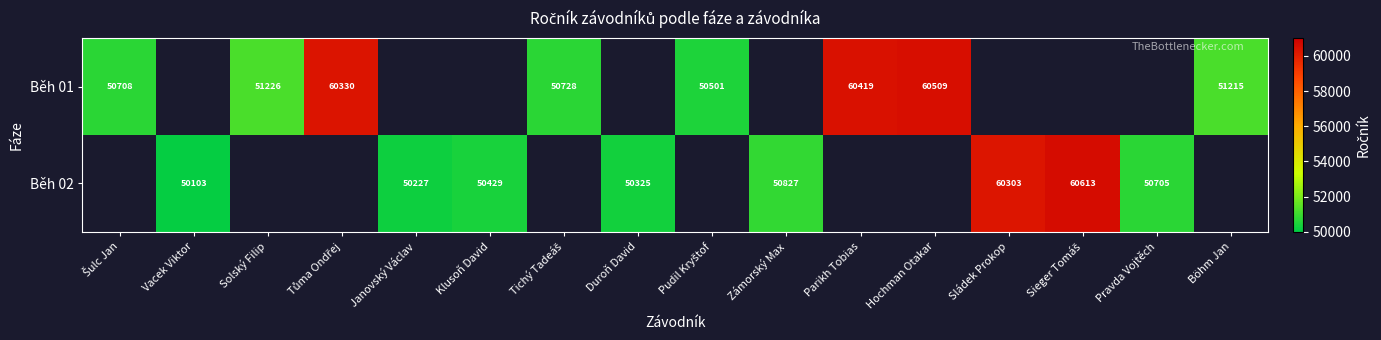

The Běh 02 series shows 89678 at Janovský Václav. True or false?

False